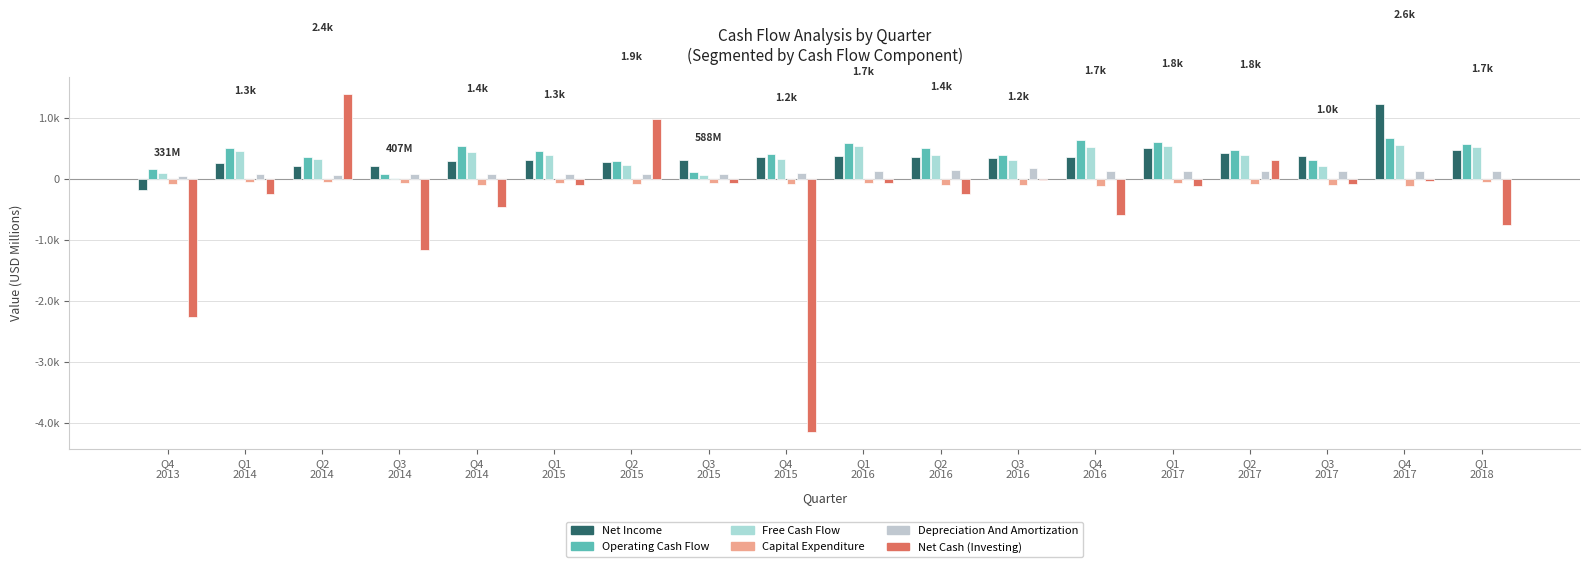

Reading left to right, what are all the values shown in this chart?

Net Income: Q4
2013=-170.1	Q1
2014=273.0	Q2
2014=215.0	Q3
2014=223.0	Q4
2014=294.0	Q1
2015=323.0	Q2
2015=289.0	Q3
2015=310.0	Q4
2015=373.0	Q1
2016=377.0	Q2
2016=363.0	Q3
2016=350.0	Q4
2016=359.0	Q1
2017=510.0	Q2
2017=426.0	Q3
2017=375.0	Q4
2017=1231.0	Q1
2018=474.0
Operating Cash Flow: Q4
2013=173.2	Q1
2014=519.0	Q2
2014=372.0	Q3
2014=82.0	Q4
2014=541.0	Q1
2015=465.0	Q2
2015=305.0	Q3
2015=120.0	Q4
2015=421.0	Q1
2016=597.0	Q2
2016=506.0	Q3
2016=405.0	Q4
2016=641.0	Q1
2017=611.0	Q2
2017=487.0	Q3
2017=312.0	Q4
2017=675.0	Q1
2018=573.0
Free Cash Flow: Q4
2013=96.1	Q1
2014=468.0	Q2
2014=325.0	Q3
2014=19.0	Q4
2014=452.0	Q1
2015=405.0	Q2
2015=229.0	Q3
2015=64.0	Q4
2015=336.0	Q1
2016=541.0	Q2
2016=405.0	Q3
2016=308.0	Q4
2016=530.0	Q1
2017=545.0	Q2
2017=403.0	Q3
2017=222.0	Q4
2017=558.0	Q1
2018=522.0
Capital Expenditure: Q4
2013=-77.1	Q1
2014=-51.0	Q2
2014=-47.0	Q3
2014=-63.0	Q4
2014=-89.0	Q1
2015=-60.0	Q2
2015=-76.0	Q3
2015=-56.0	Q4
2015=-85.0	Q1
2016=-56.0	Q2
2016=-101.0	Q3
2016=-97.0	Q4
2016=-111.0	Q1
2017=-66.0	Q2
2017=-84.0	Q3
2017=-90.0	Q4
2017=-117.0	Q1
2018=-51.0
Depreciation And Amortization: Q4
2013=61.4	Q1
2014=88.0	Q2
2014=73.0	Q3
2014=83.0	Q4
2014=89.0	Q1
2015=89.0	Q2
2015=93.0	Q3
2015=94.0	Q4
2015=98.0	Q1
2016=143.0	Q2
2016=146.0	Q3
2016=181.0	Q4
2016=140.0	Q1
2017=134.0	Q2
2017=142.0	Q3
2017=128.0	Q4
2017=131.0	Q1
2018=138.0
Net Cash (Investing): Q4
2013=-2263.9	Q1
2014=-249.0	Q2
2014=1396.0	Q3
2014=-1162.0	Q4
2014=-453.0	Q1
2015=-86.0	Q2
2015=985.0	Q3
2015=-53.0	Q4
2015=-4144.0	Q1
2016=-59.0	Q2
2016=-243.0	Q3
2016=-4.0	Q4
2016=-592.0	Q1
2017=-108.0	Q2
2017=317.0	Q3
2017=-82.0	Q4
2017=-35.0	Q1
2018=-755.0